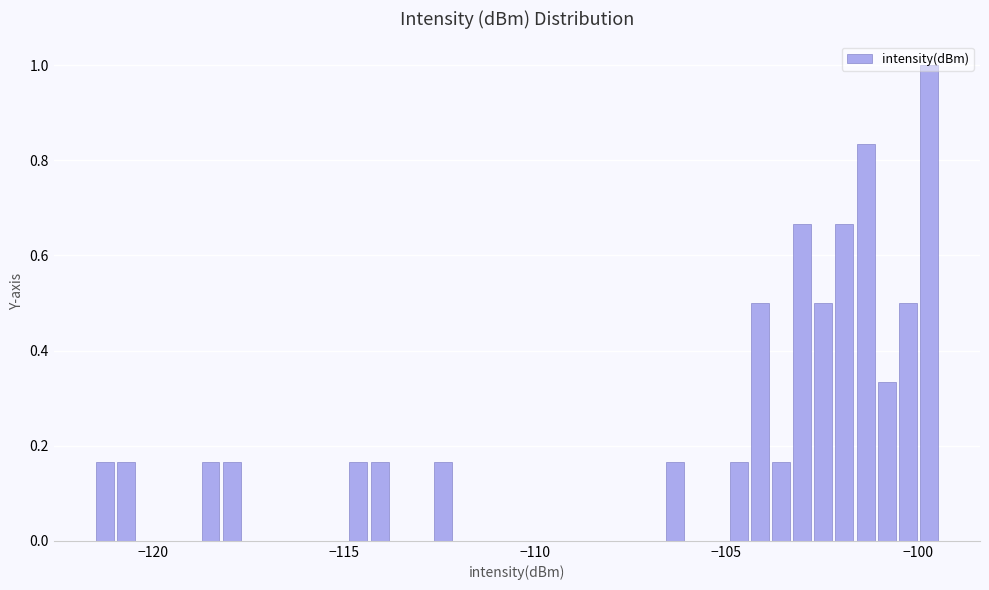

Around what value on the x-axis is the tallest bar? Give the approximate position of its centre, as read against the axis.

-99.5